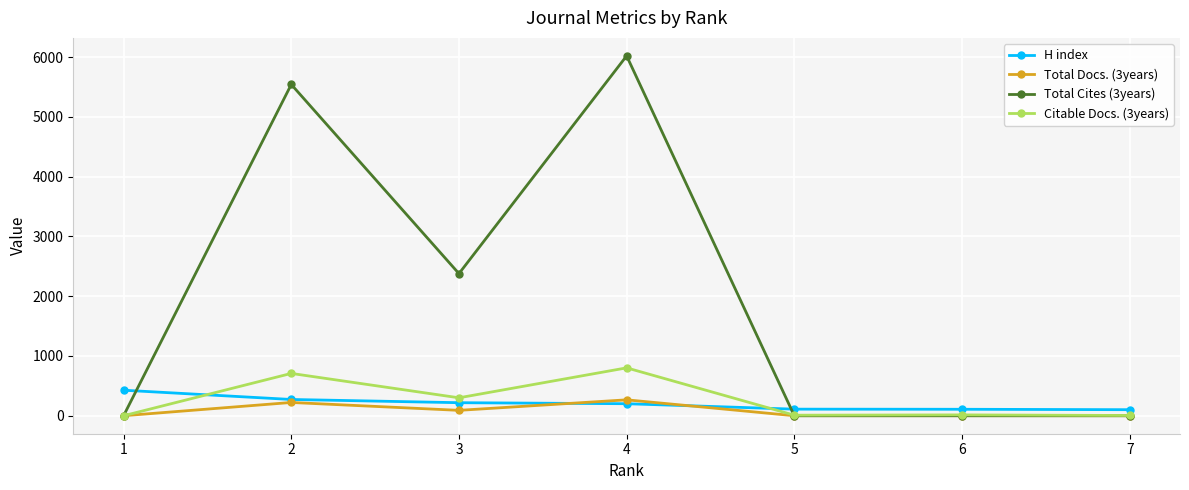

Which series has the largest total across all categories?

Total Cites (3years)